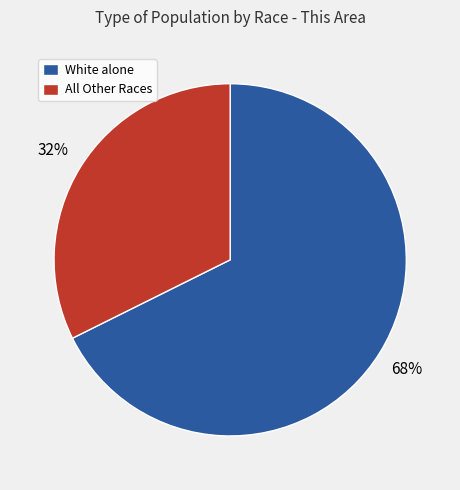

To the nearest percent, what percentage of the pie is White alone?

68%